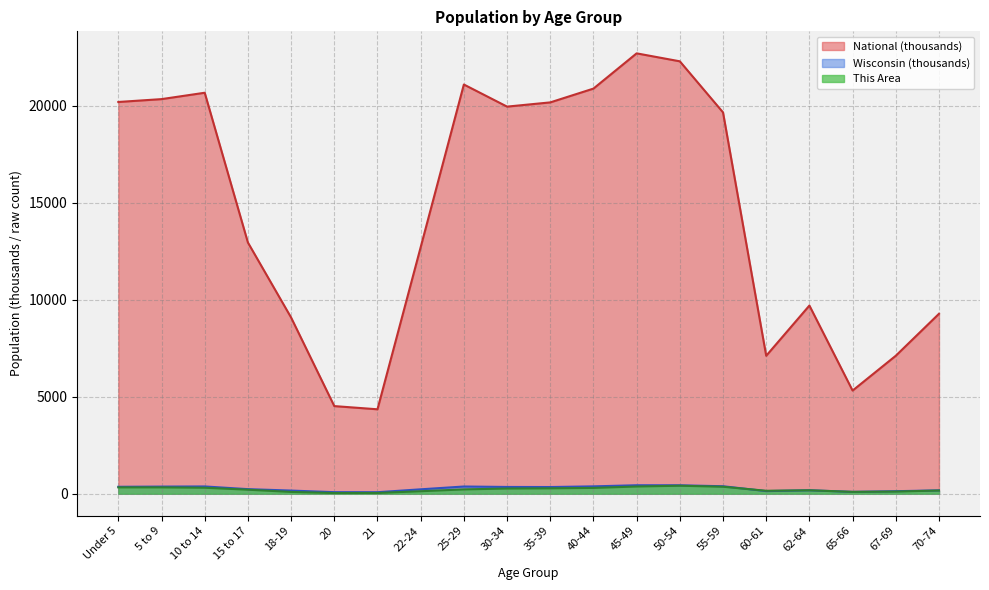

Reading left to right, transcribe all the data shown in this chart.

This Area: Under 5=328.0	5 to 9=328.0	10 to 14=309.0	15 to 17=208.0	18-19=93.0	20=36.0	21=39.0	22-24=129.0	25-29=223.0	30-34=269.0	35-39=280.0	40-44=300.0	45-49=373.0	50-54=413.0	55-59=361.0	60-61=152.0	62-64=178.0	65-66=96.0	67-69=112.0	70-74=166.0
Wisconsin: Under 5=358.4	5 to 9=368.6	10 to 14=375.9	15 to 17=236.5	18-19=162.7	20=80.8	21=78.2	22-24=227.6	25-29=372.3	30-34=349.3	35-39=345.3	40-44=380.3	45-49=437.6	50-54=436.1	55-59=386.0	60-61=135.4	62-64=178.4	65-66=96.3	67-69=130.7	70-74=173.5
National: Under 5=20201.4	5 to 9=20348.7	10 to 14=20677.2	15 to 17=12954.3	18-19=9086.1	20=4519.1	21=4354.3	22-24=12712.6	25-29=21101.8	30-34=19962.1	35-39=20179.6	40-44=20891.0	45-49=22708.6	50-54=22298.1	55-59=19664.8	60-61=7113.7	62-64=9704.2	65-66=5319.9	67-69=7115.4	70-74=9278.2